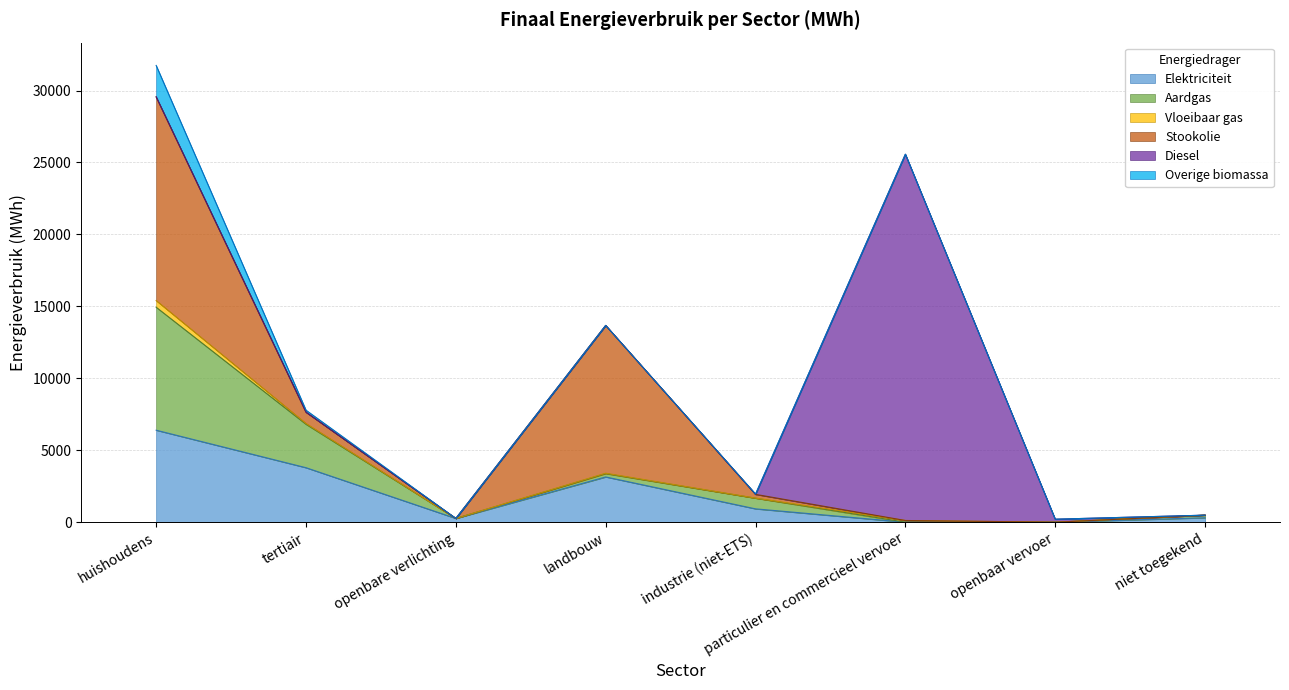

How many values in the Elektriciteit series are below 929?

4